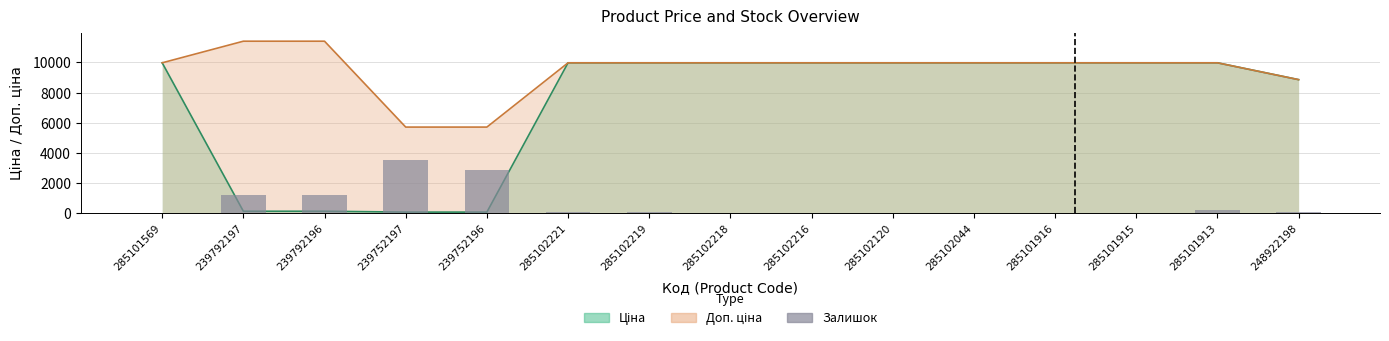

What is the label of the 4th bar from the left?

239752197